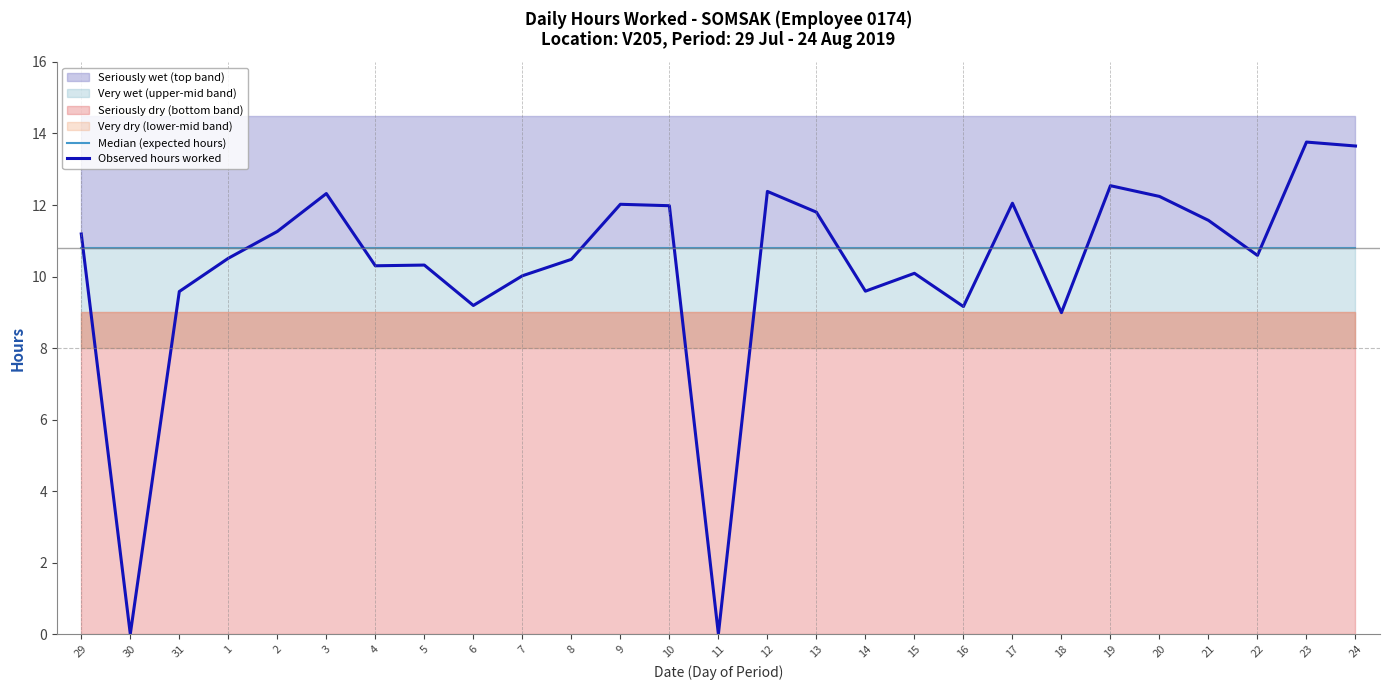

What is the lowest value of the Median (expected hours) series?

10.8